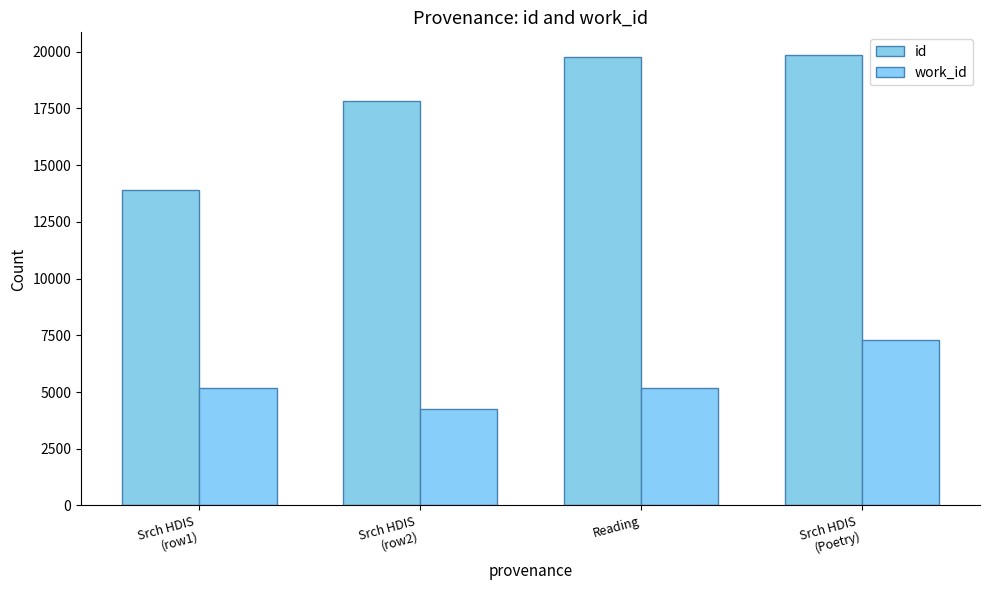

What is the average value of the work_id series?

5475